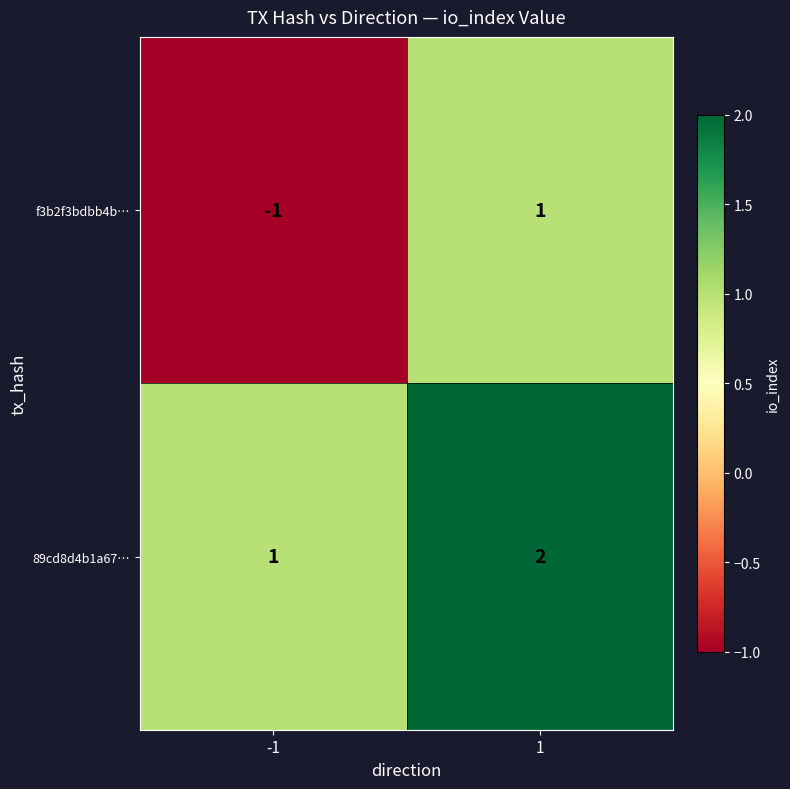

List the series in order of their peak value, lowest first.

f3b2f3bdbb4b…, 89cd8d4b1a67…